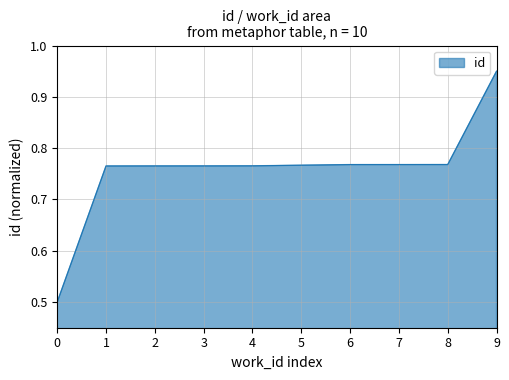

True or false: the data shows 1.3 at 7.

False